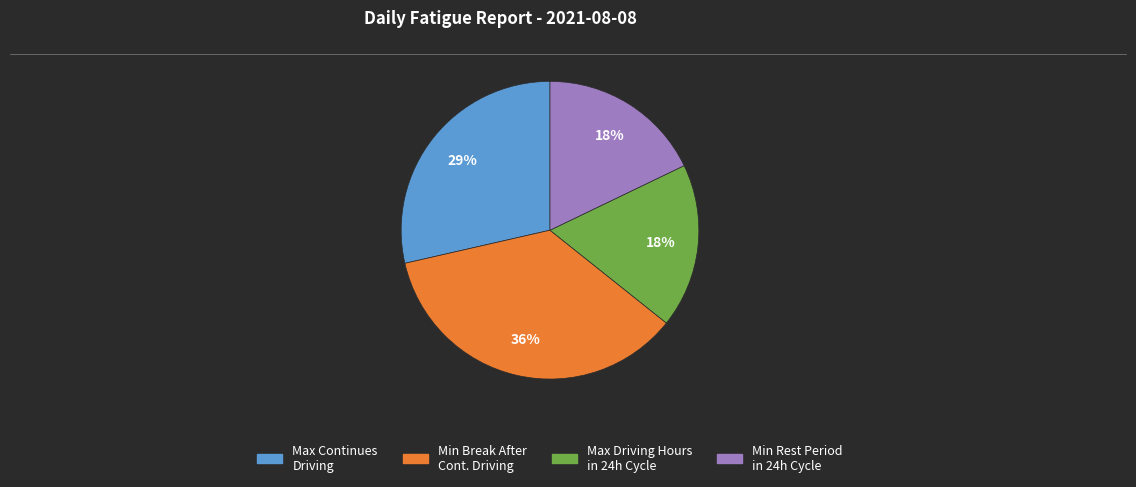

Does Max Continues Driving represent more than half of the total?

No